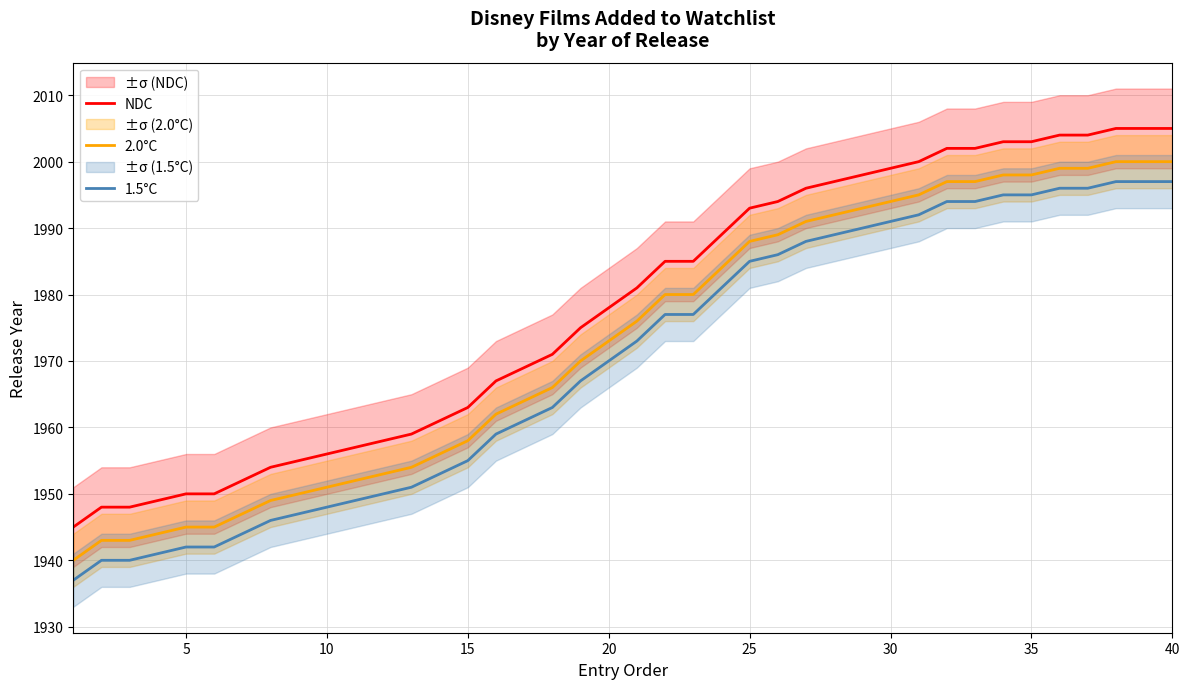

What is the highest value of the 1.5°C series?

1997